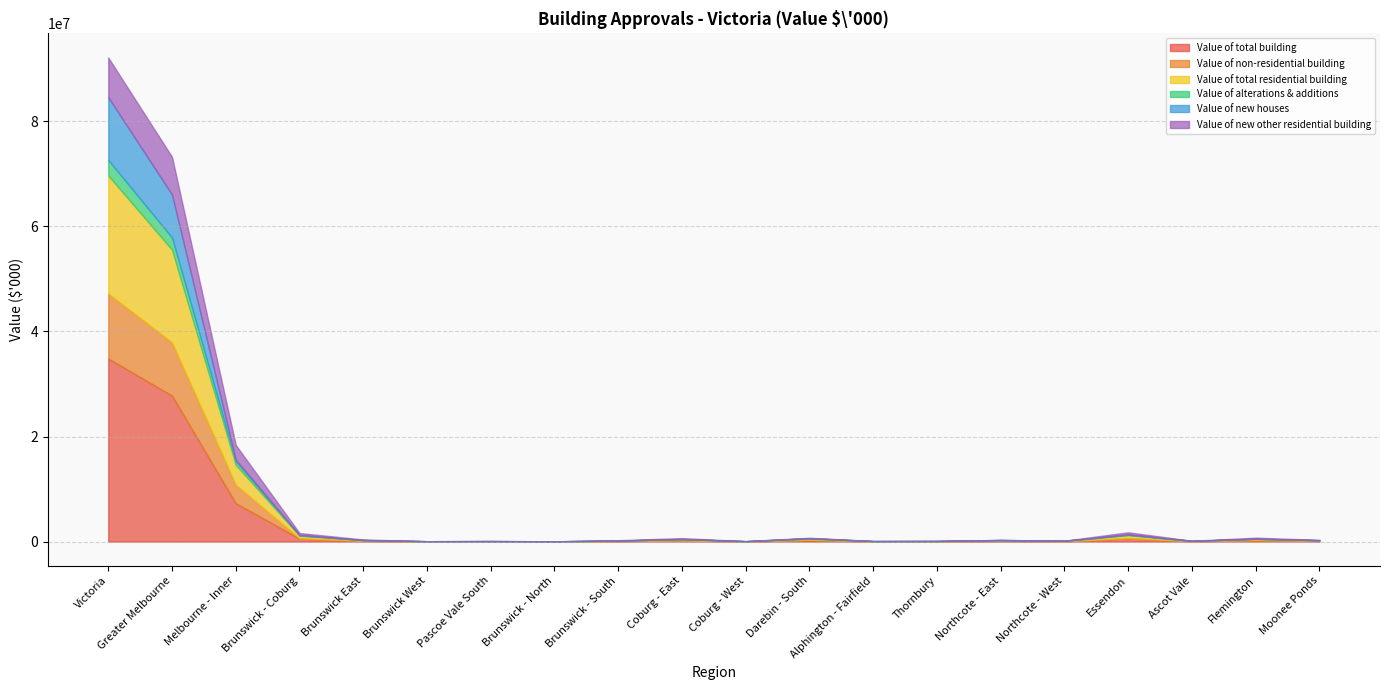

What is the sum of the Value of total residential building values at Coburg - East and Flemington?

425138.5